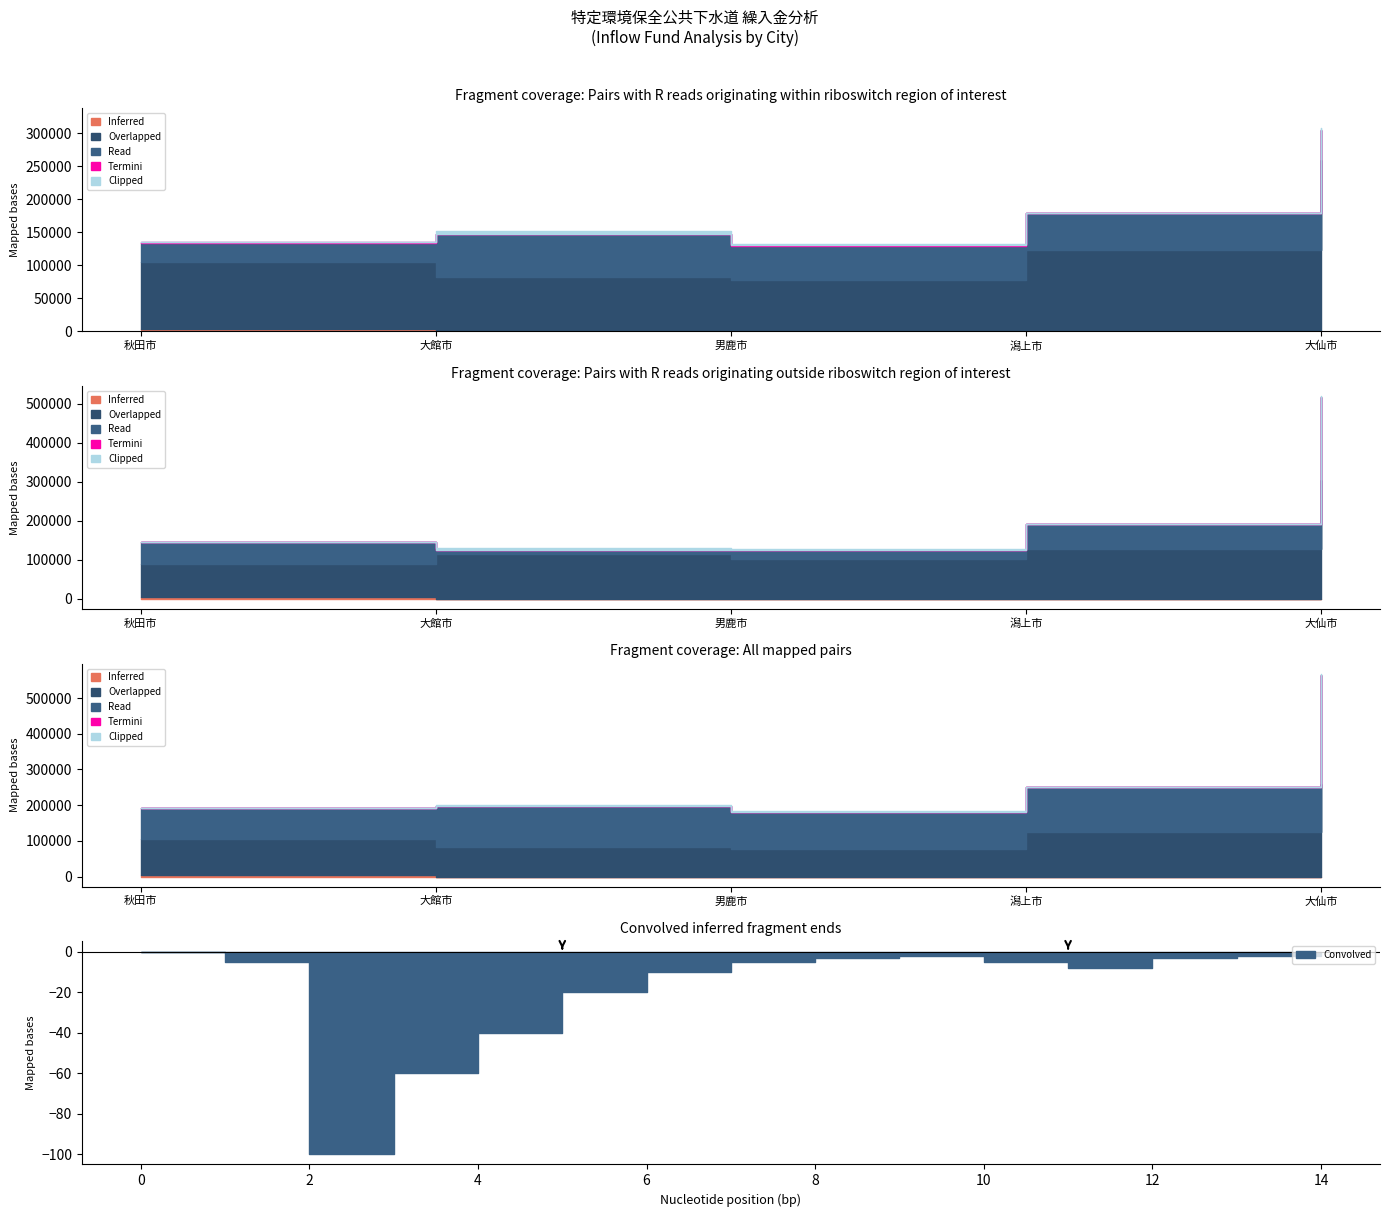

What are all the series names shown in the legend?

Inferred, Overlapped, Read, Termini, Clipped